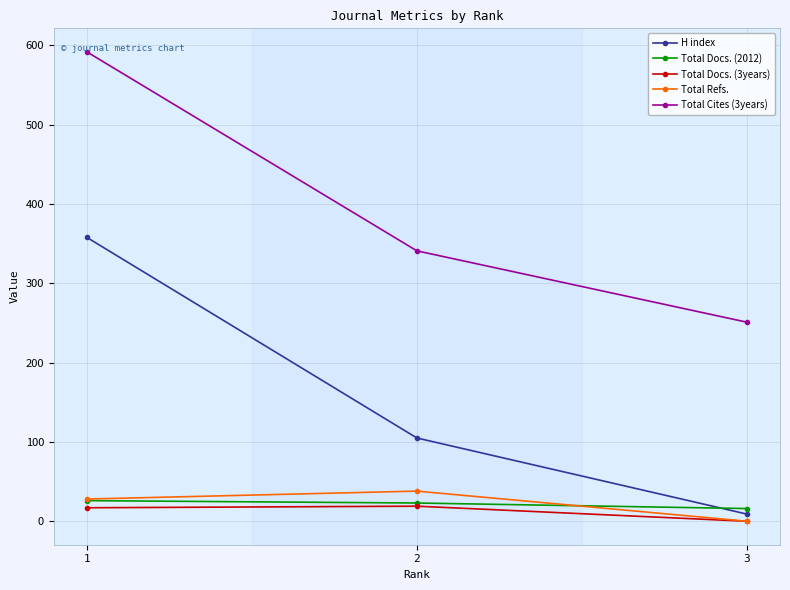

Between 1 and 3, which series saw the biggest shift?

H index